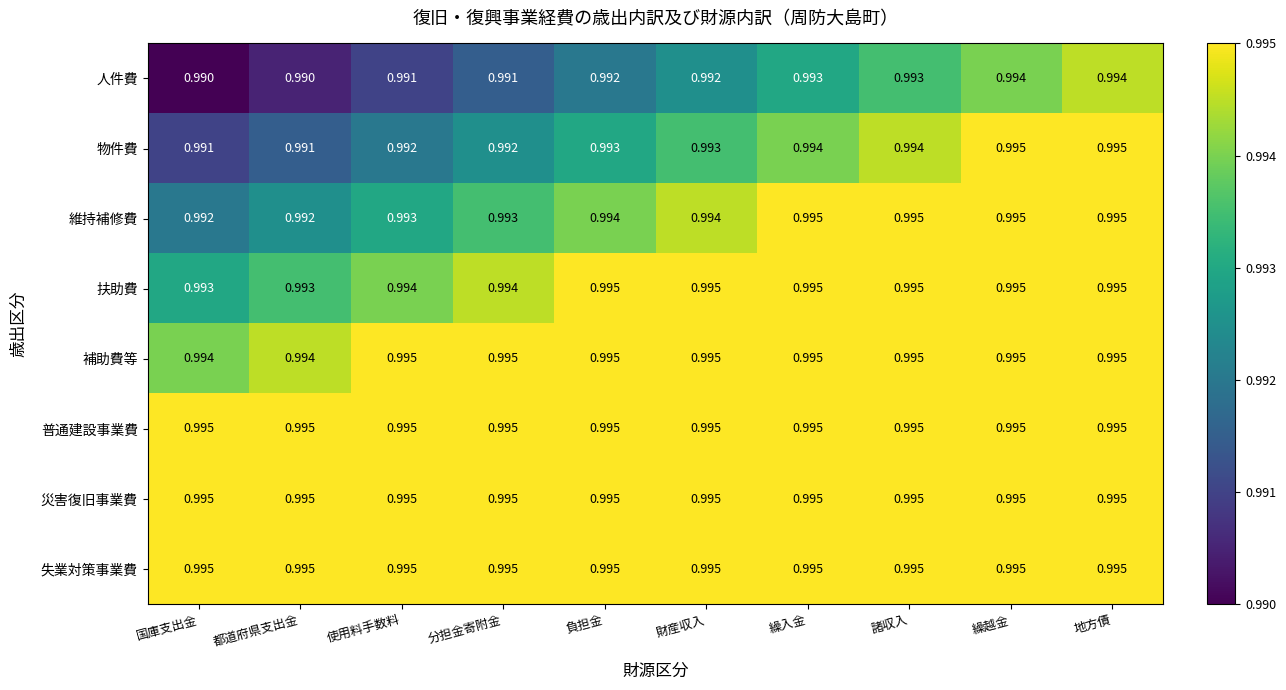

Is the value of 人件費 at 地方債 greater than the value of 維持補修費 at 分担金寄附金?

Yes